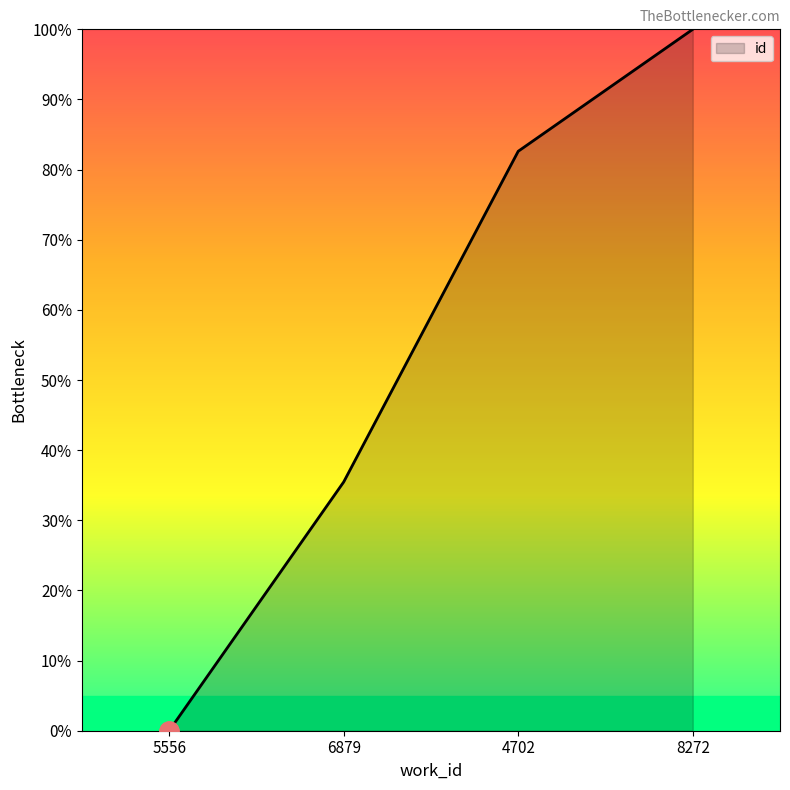

What position from the left is 5556?

1